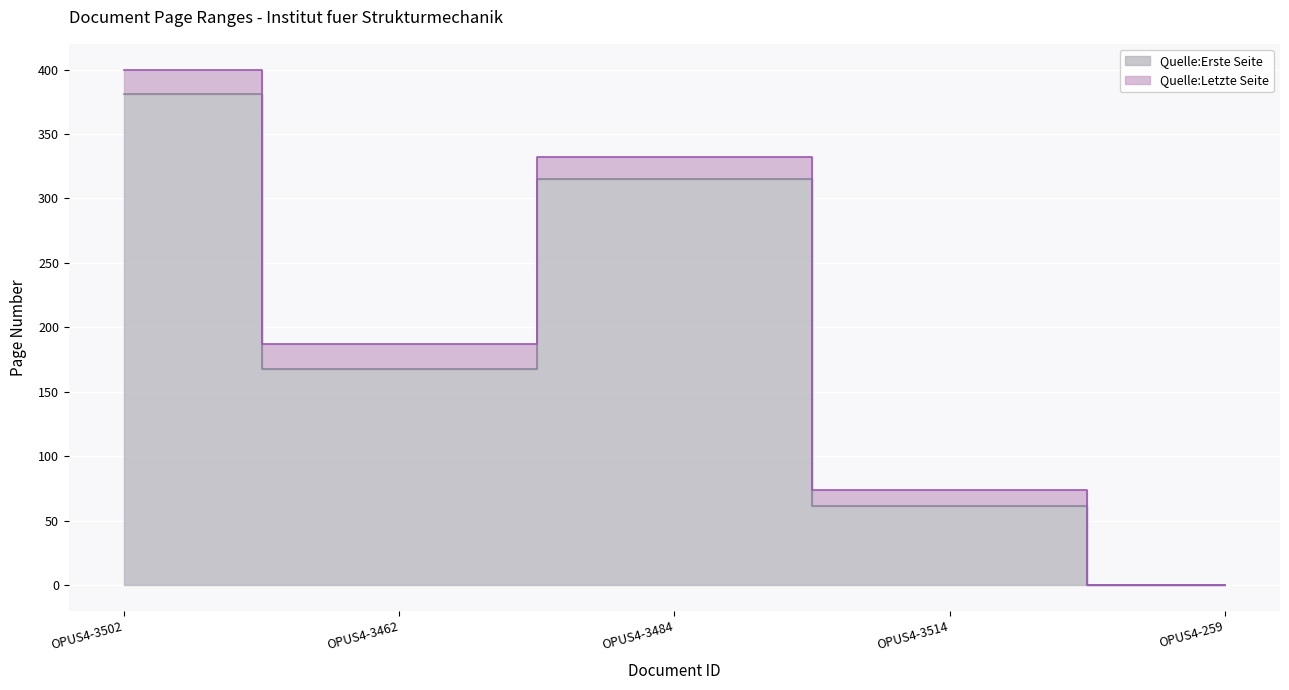

What is the difference between the highest and lowest values at OPUS4-3462?

19